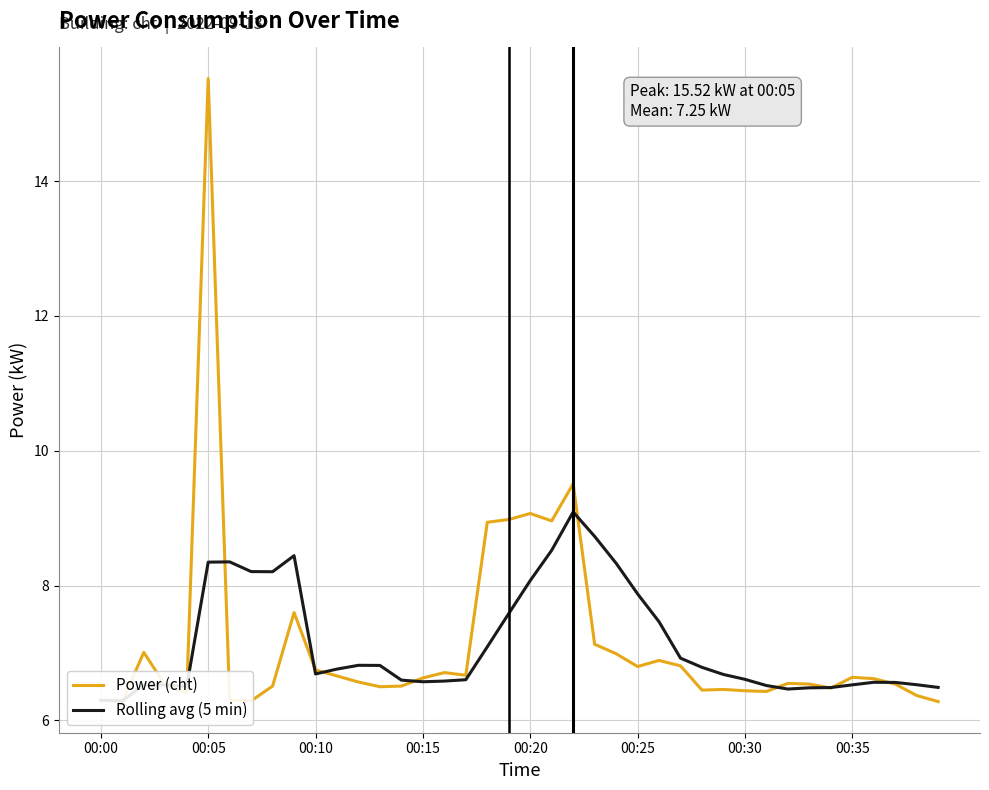

What is the value of the Rolling avg (5 min) point at the 15th from the left?

6.6